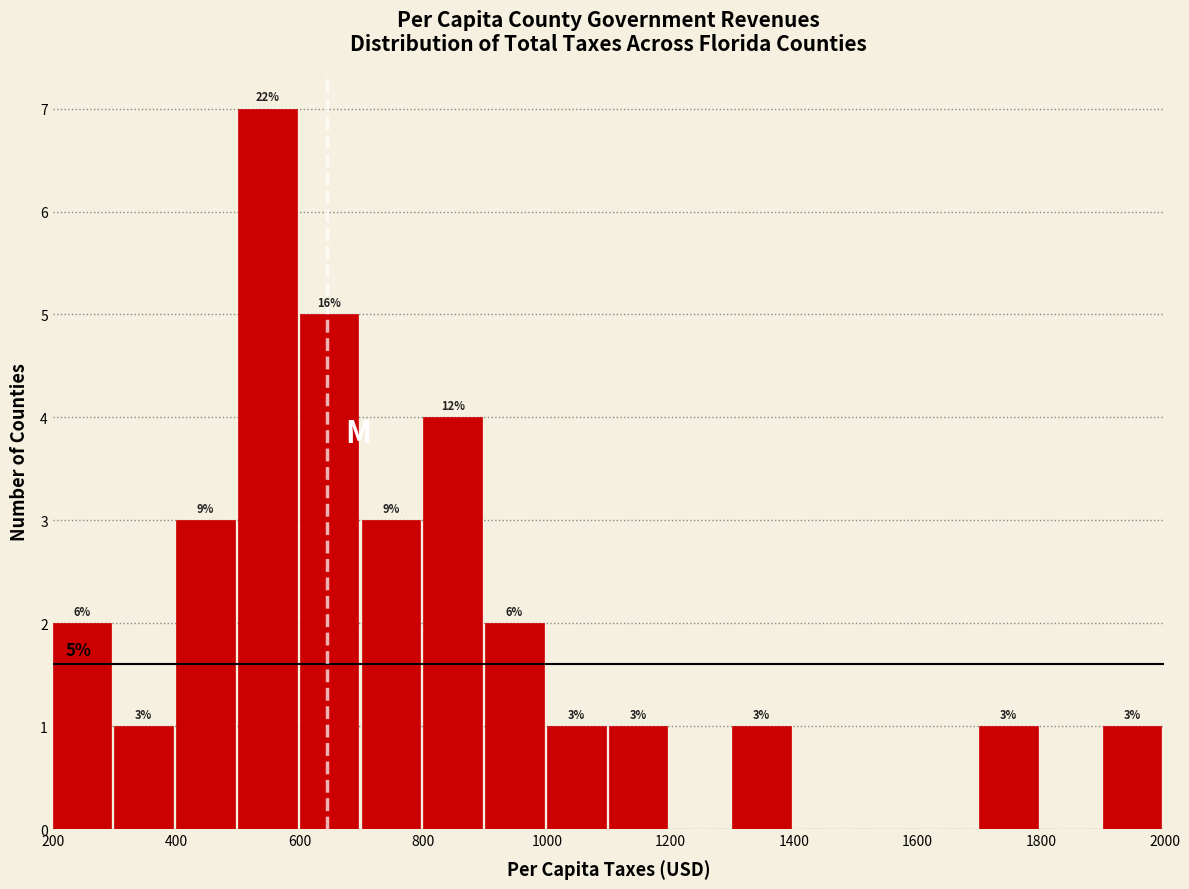

Over which range of the x-axis is the bar tallest?

500 to 600